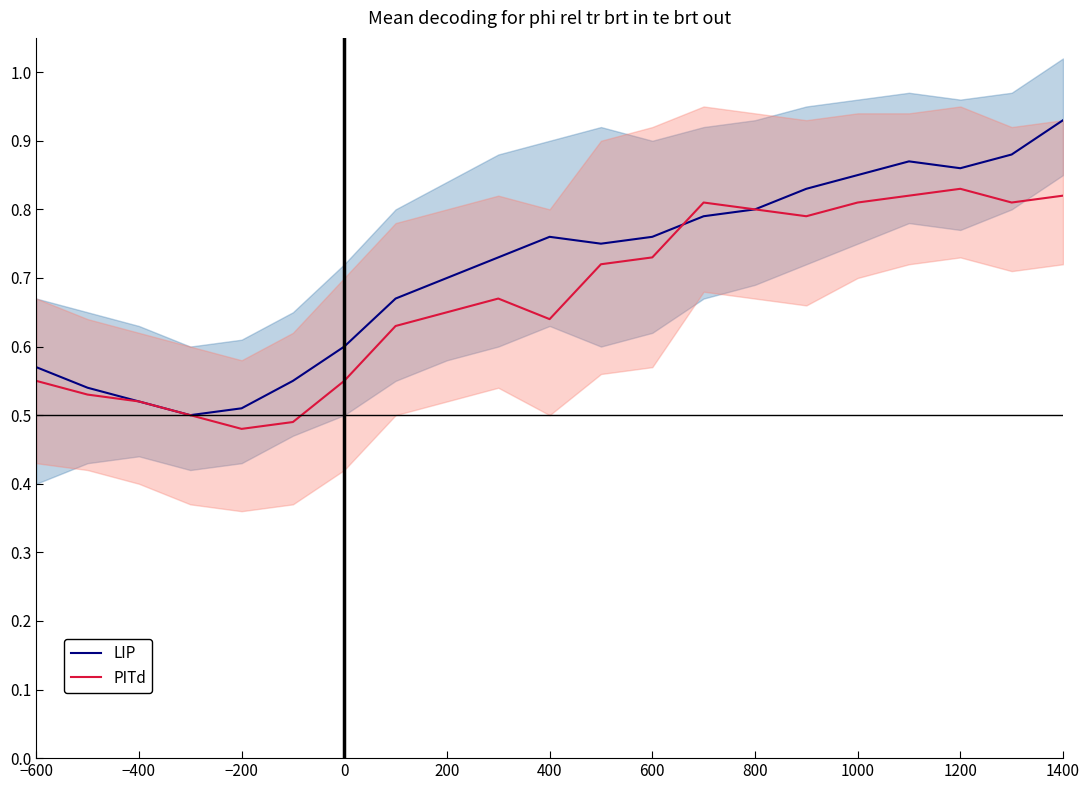

Count the number of data series in this chart.

2